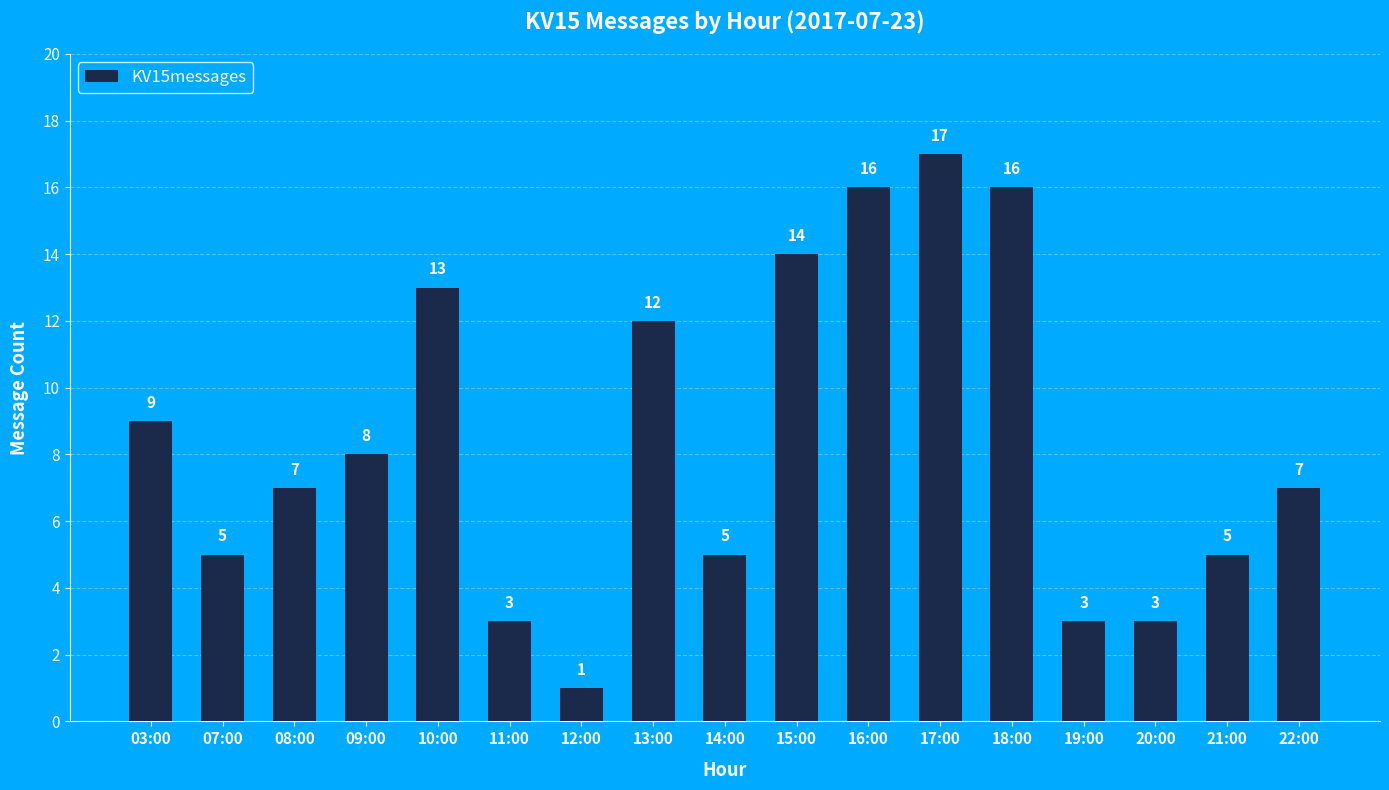

What is the value of the 14th bar from the left?

3